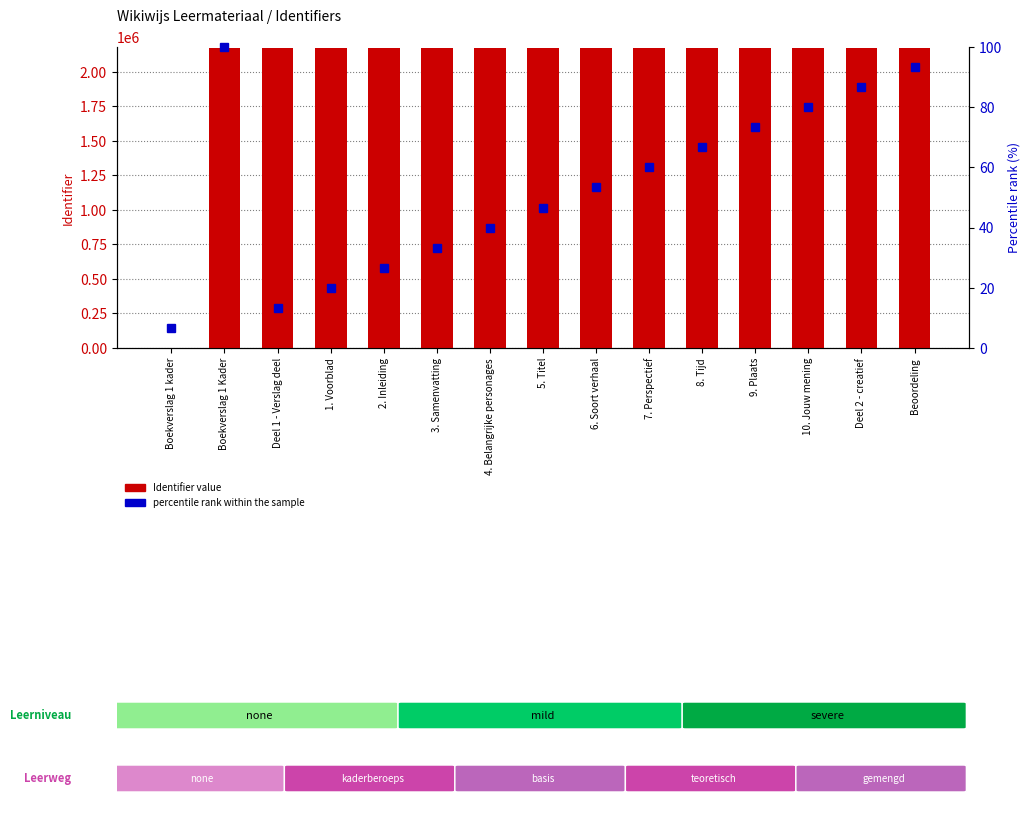

At which category is the sum across all series the highest?

Boekverslag 1 Kader